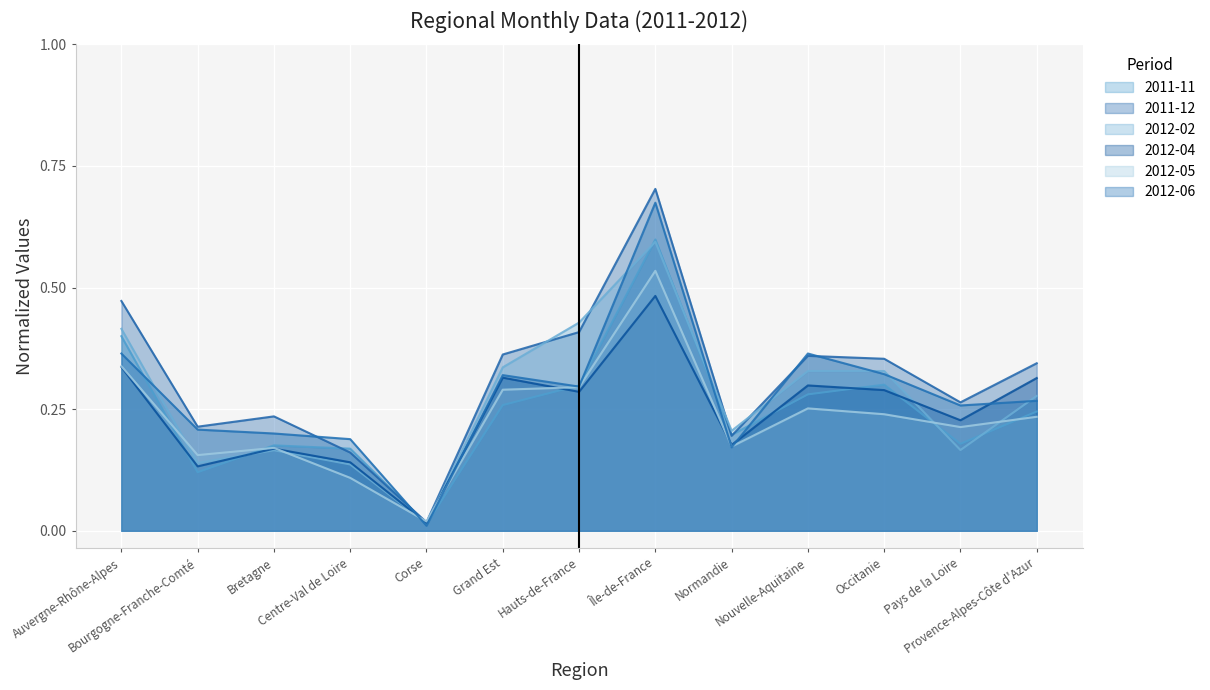

What is the difference between the highest and lowest values at Pays de la Loire?

0.1